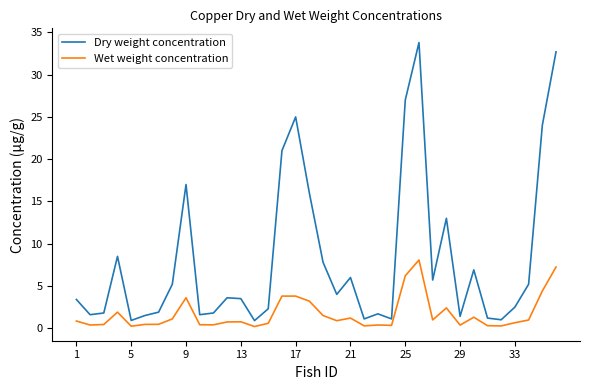

What is the highest value of the Dry weight concentration series?

33.8